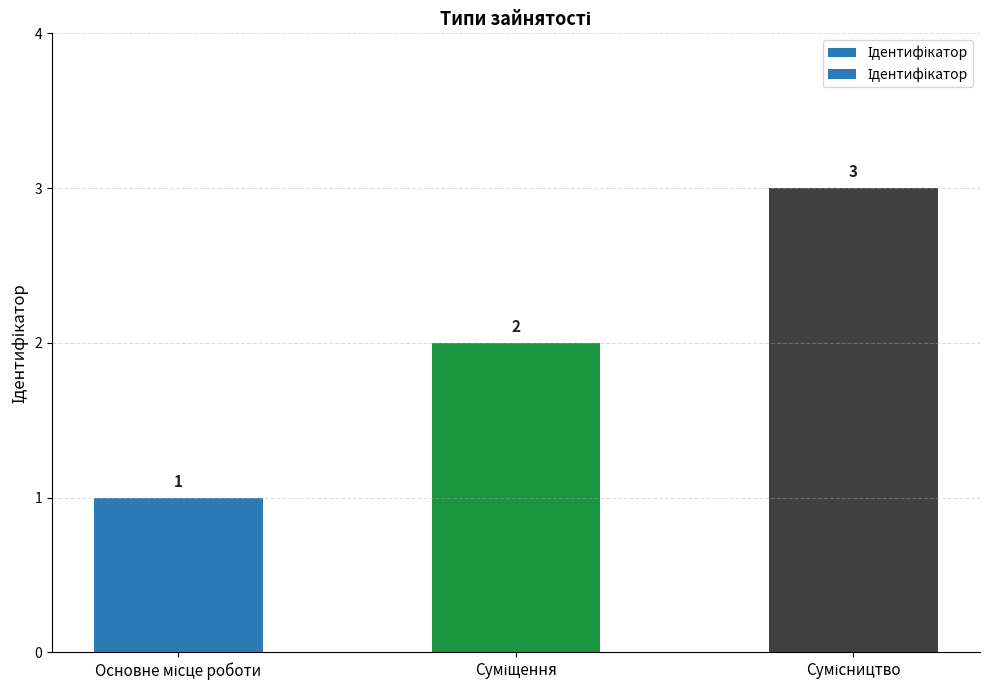

What is the change in value from Основне місце роботи to Сумісництво?

+2